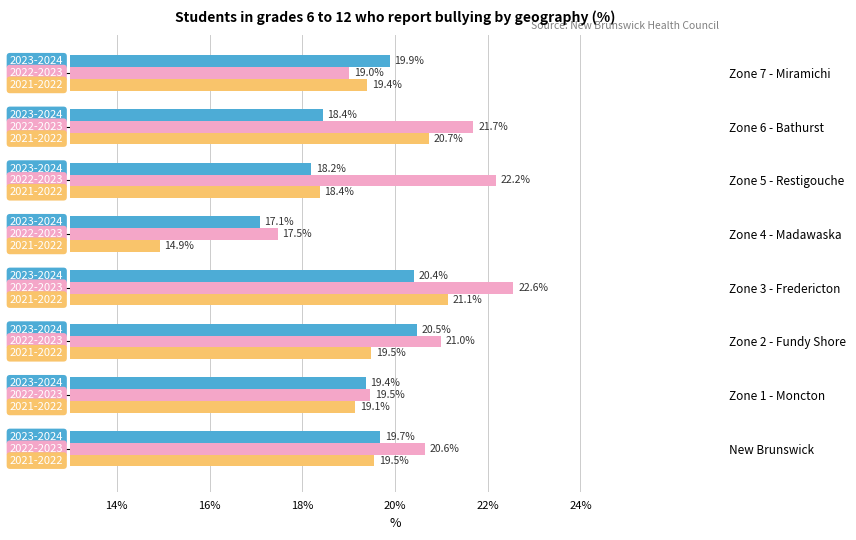

How many bars are there in total?

24